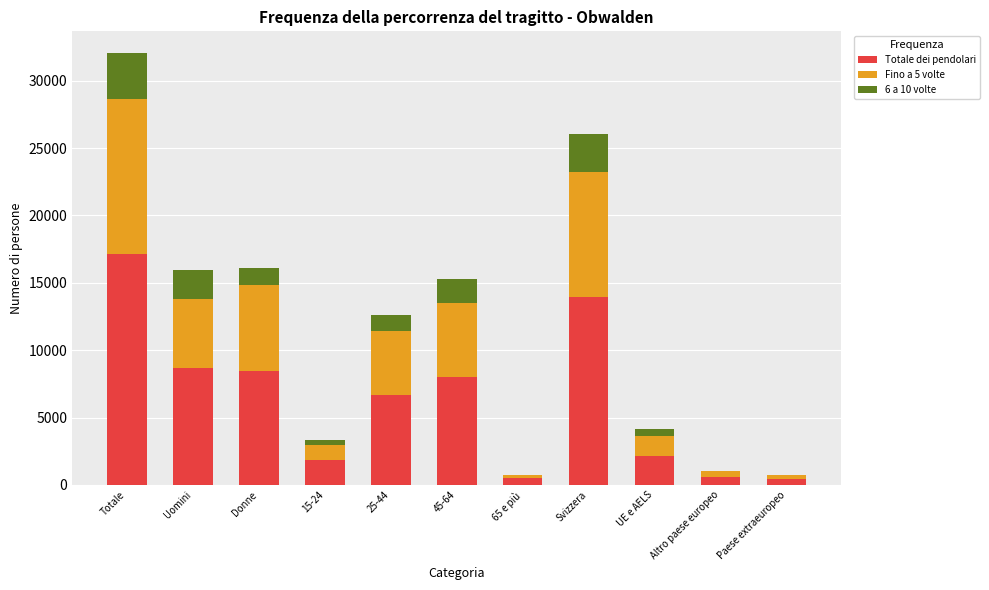

What is the highest value of the Totale dei pendolari series?

17114.1